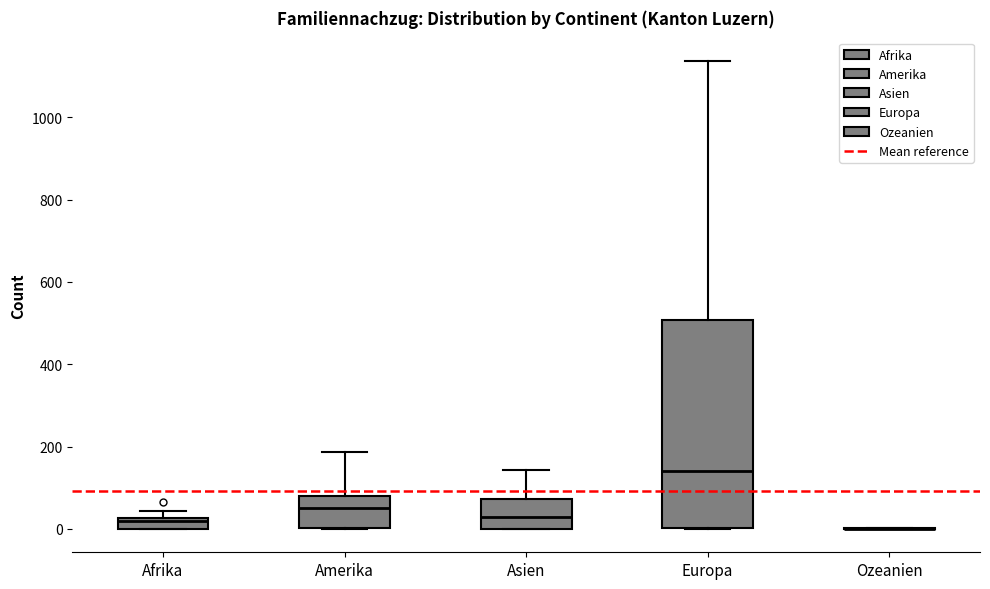

Comparing the boxes themselves (not the whiskers), which one is the tallest?

Europa